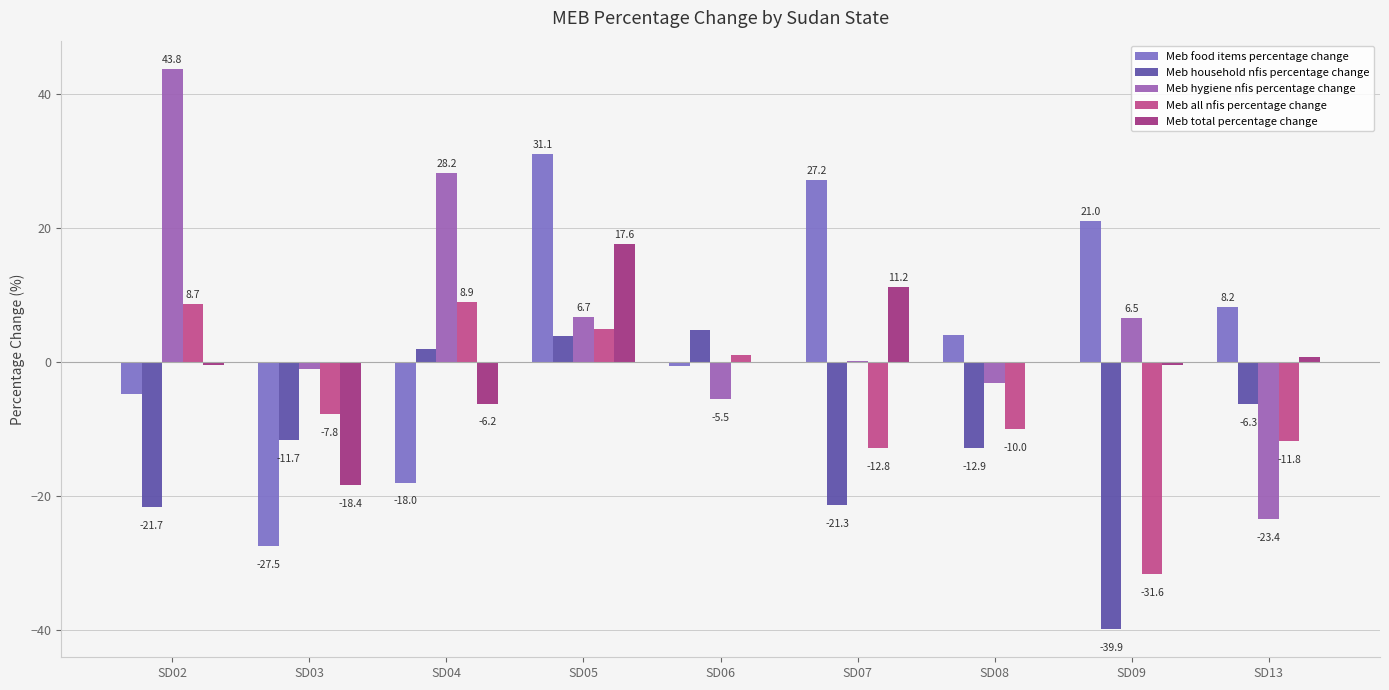

Between SD03 and SD13, which series saw the biggest shift?

Meb food items percentage change